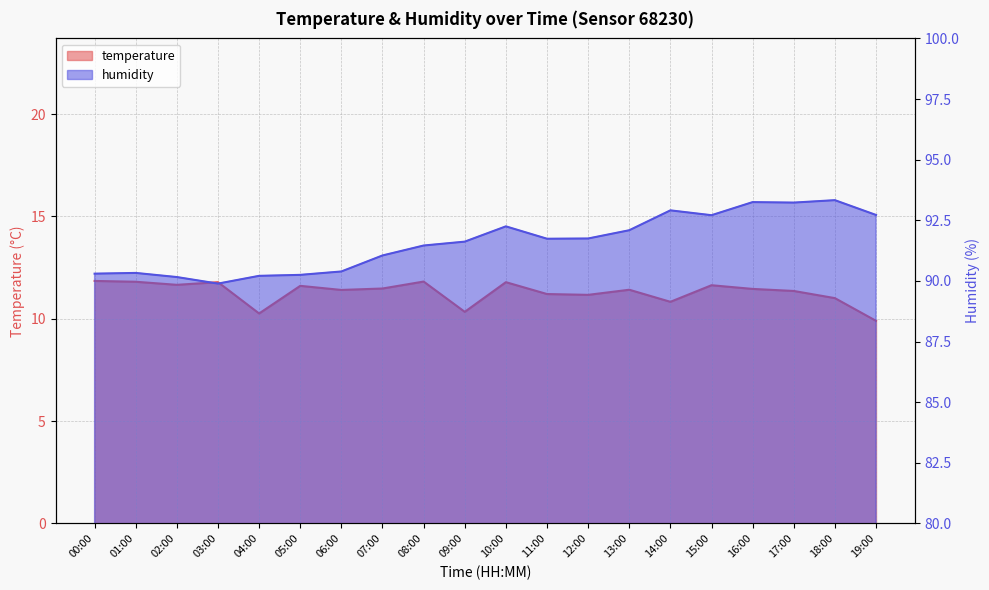

What is the value of the humidity point at the 5th from the left?

90.2